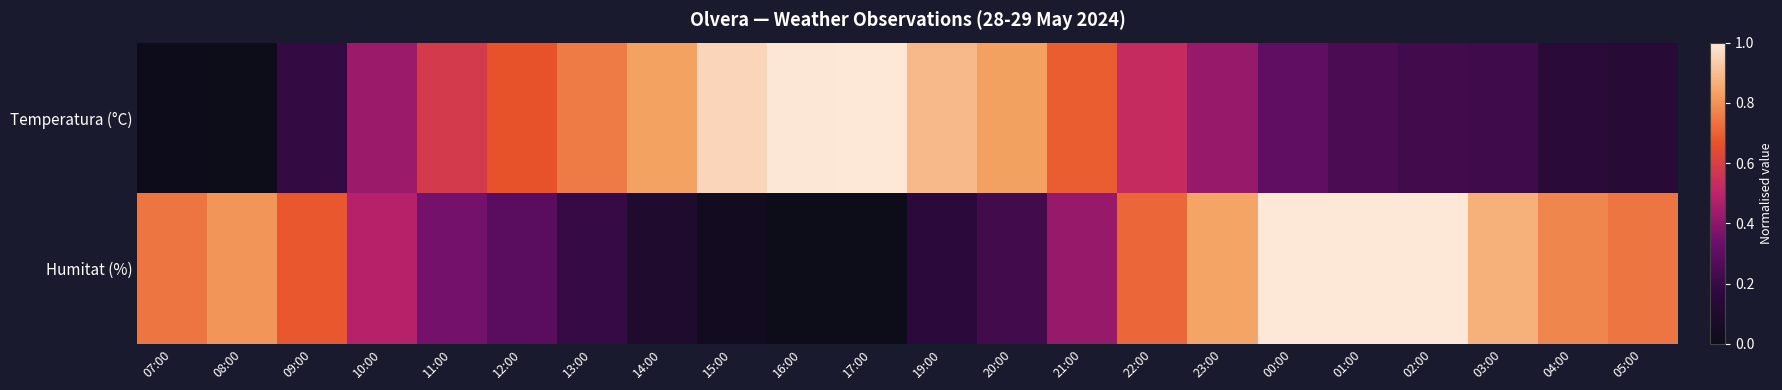

Reading left to right, extract all data points from this chart.

Temperatura (°C): 07:00=0.0	08:00=0.0	09:00=0.2	10:00=0.4	11:00=0.6	12:00=0.7	13:00=0.8	14:00=0.8	15:00=1.0	16:00=1.0	17:00=1.0	19:00=0.9	20:00=0.8	21:00=0.7	22:00=0.5	23:00=0.4	00:00=0.3	01:00=0.2	02:00=0.2	03:00=0.2	04:00=0.2	05:00=0.1
Humitat (%): 07:00=0.7	08:00=0.8	09:00=0.7	10:00=0.5	11:00=0.4	12:00=0.3	13:00=0.2	14:00=0.1	15:00=0.0	16:00=0.0	17:00=0.0	19:00=0.2	20:00=0.2	21:00=0.4	22:00=0.7	23:00=0.8	00:00=1.0	01:00=1.0	02:00=1.0	03:00=0.9	04:00=0.8	05:00=0.7